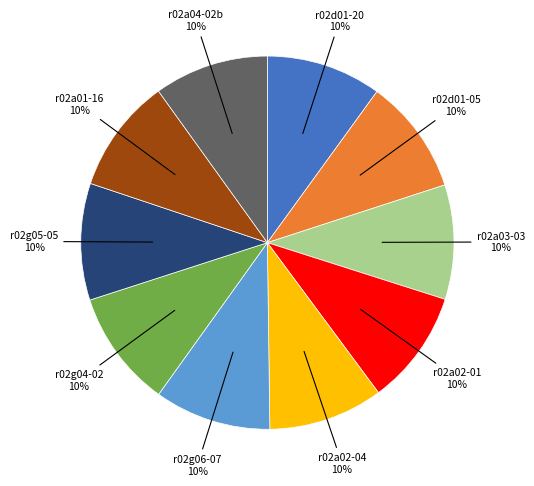

To the nearest percent, what is the average slice percentage?

10%